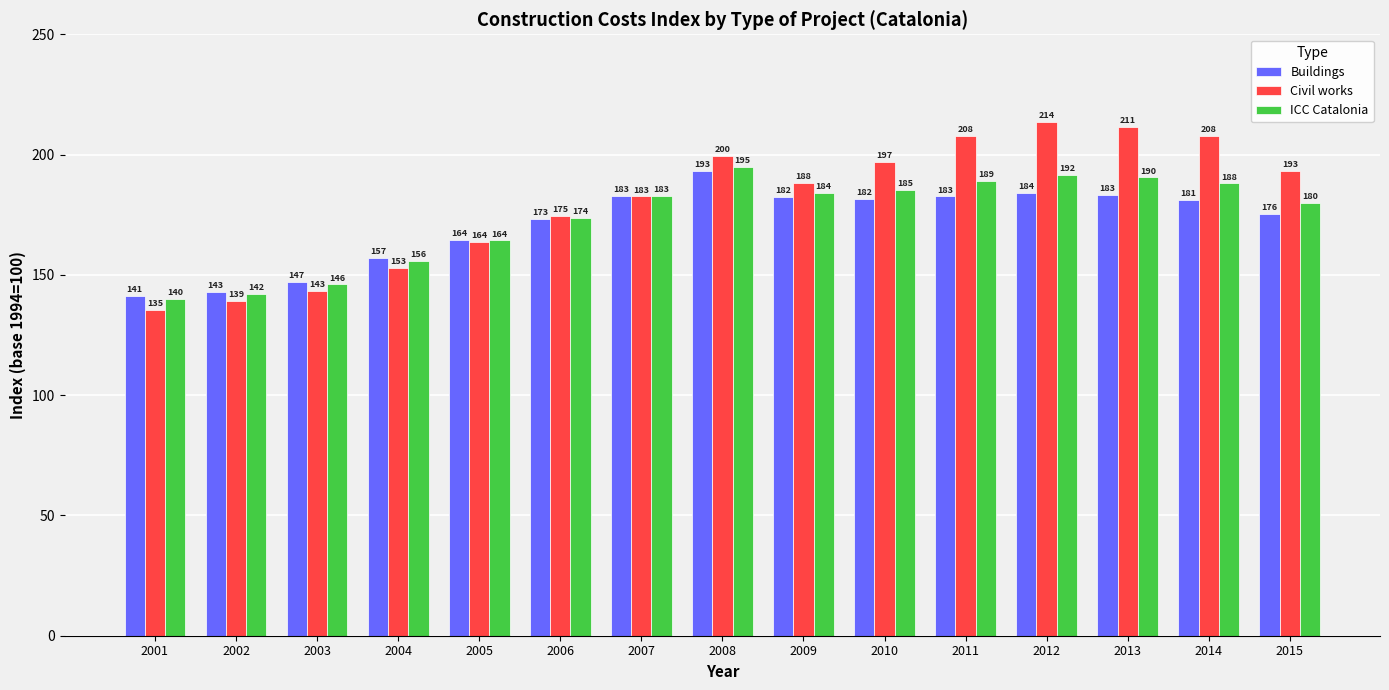

At how many categories does at least one series exceed 153?

12